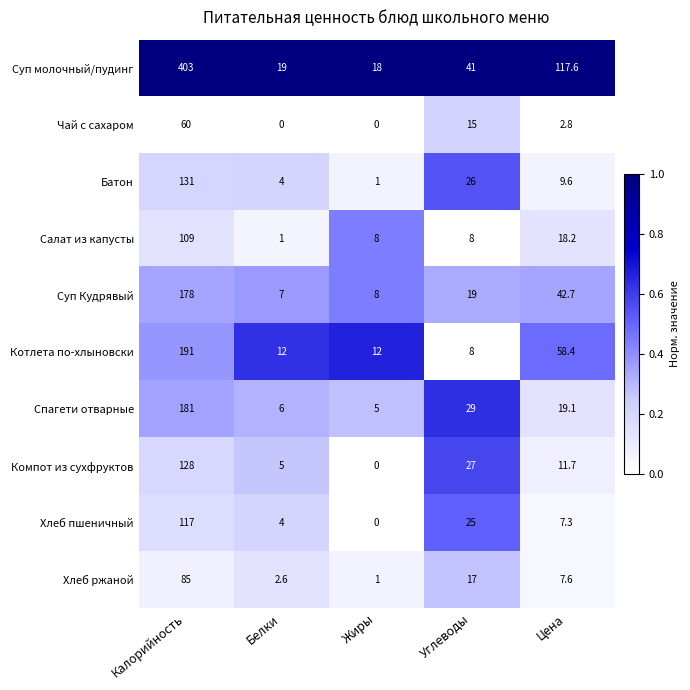

Which series has the largest range (max minus min)?

Суп молочный/пудинг